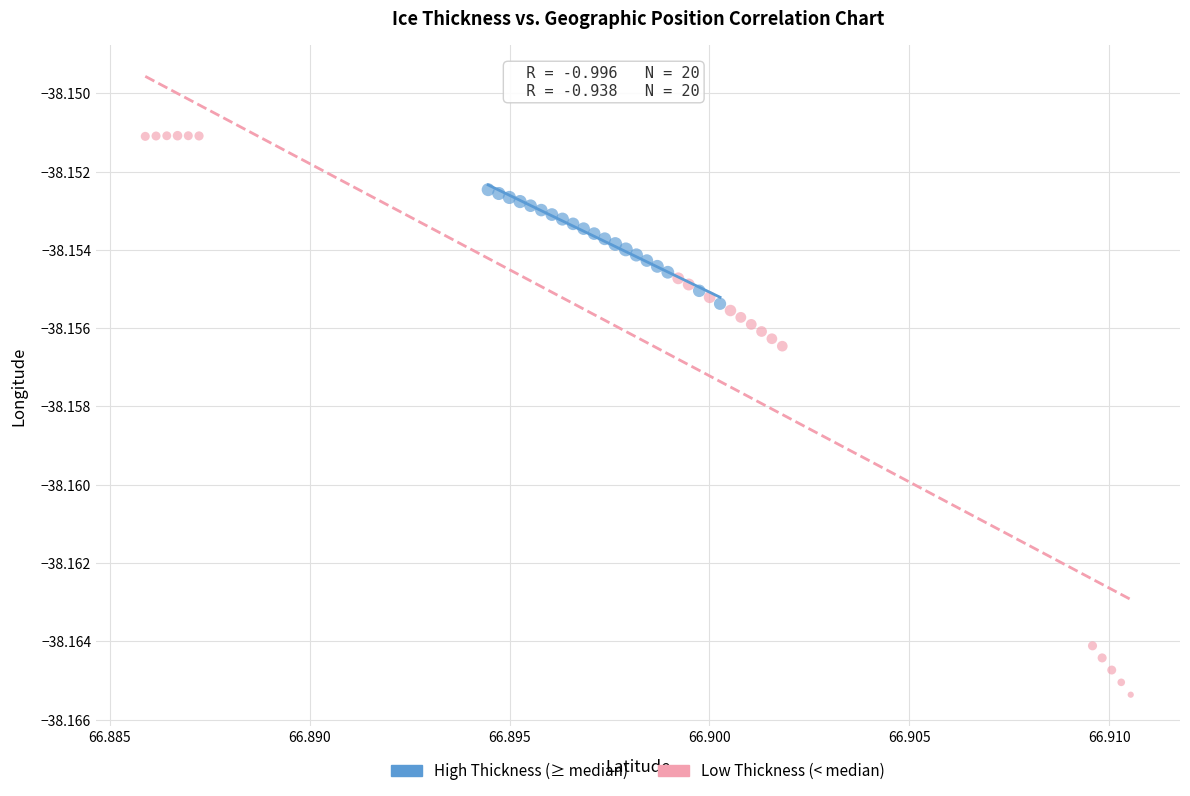

Which series reaches the minimum Y coordinate?

Low Thickness (< median)